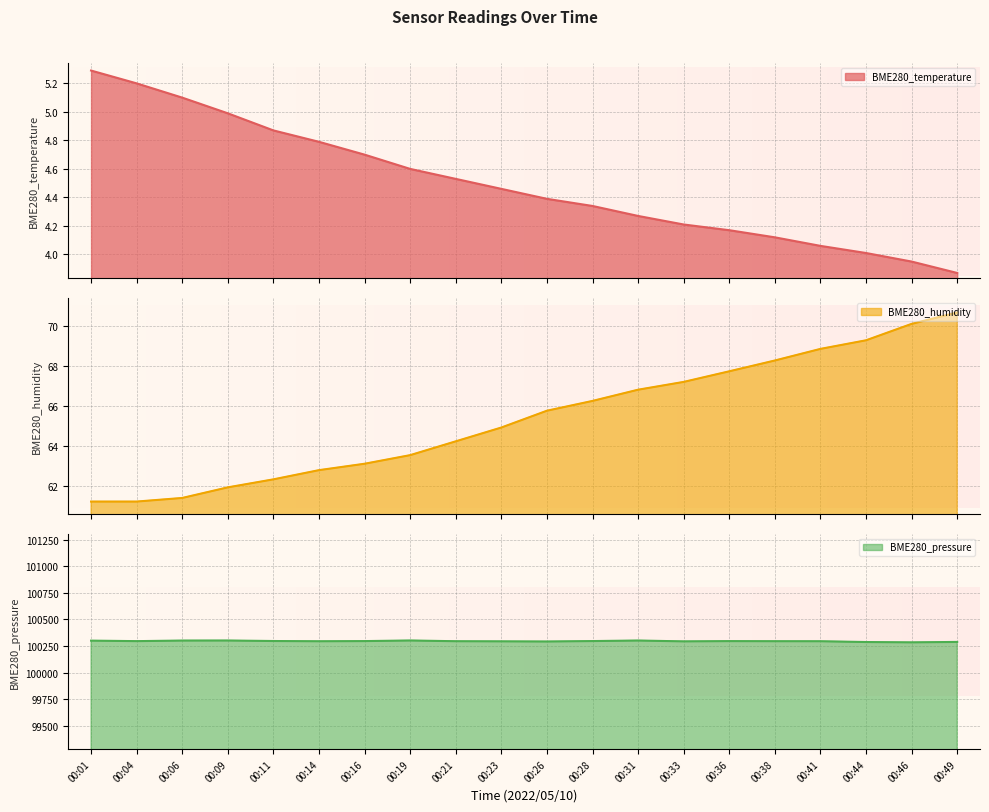

True or false: BME280_pressure and BME280_temperature cross at least once.

False